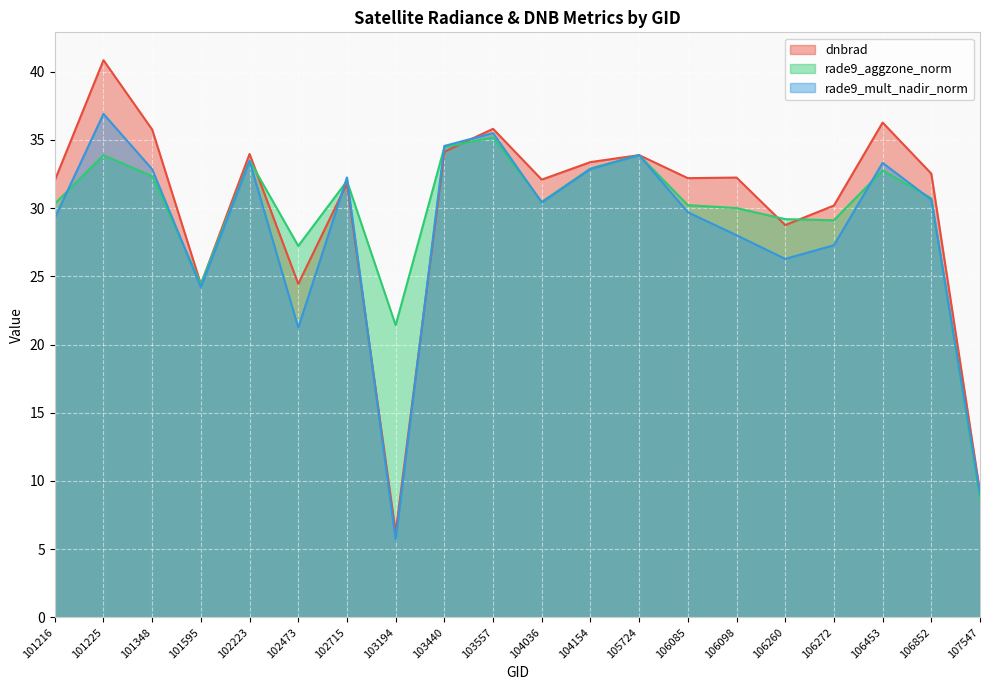

Which series has the largest total across all categories?

dnbrad